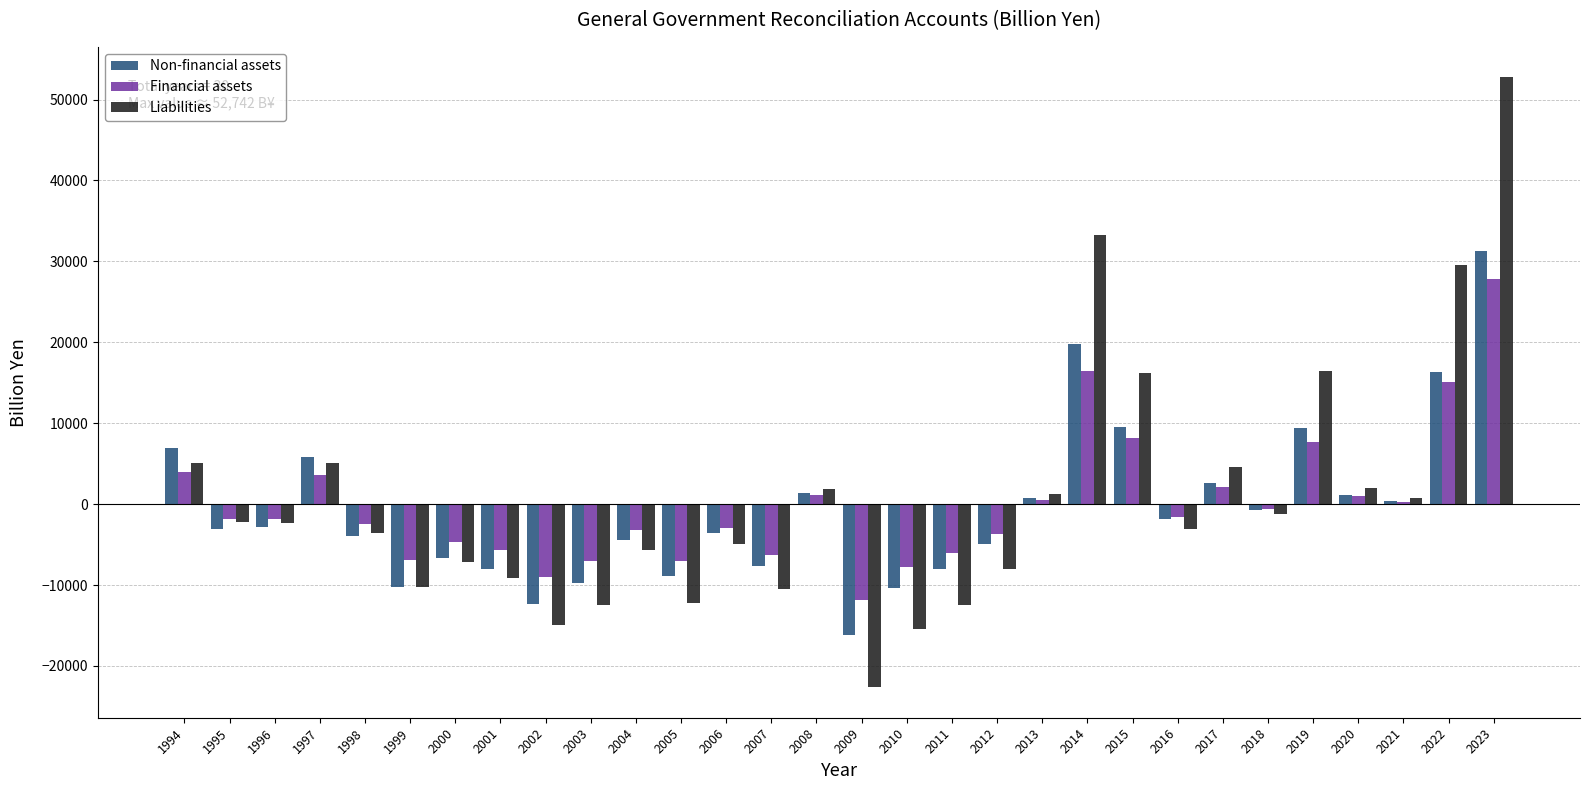

What is the spread (max minus min) of values at 2019?

8700.2